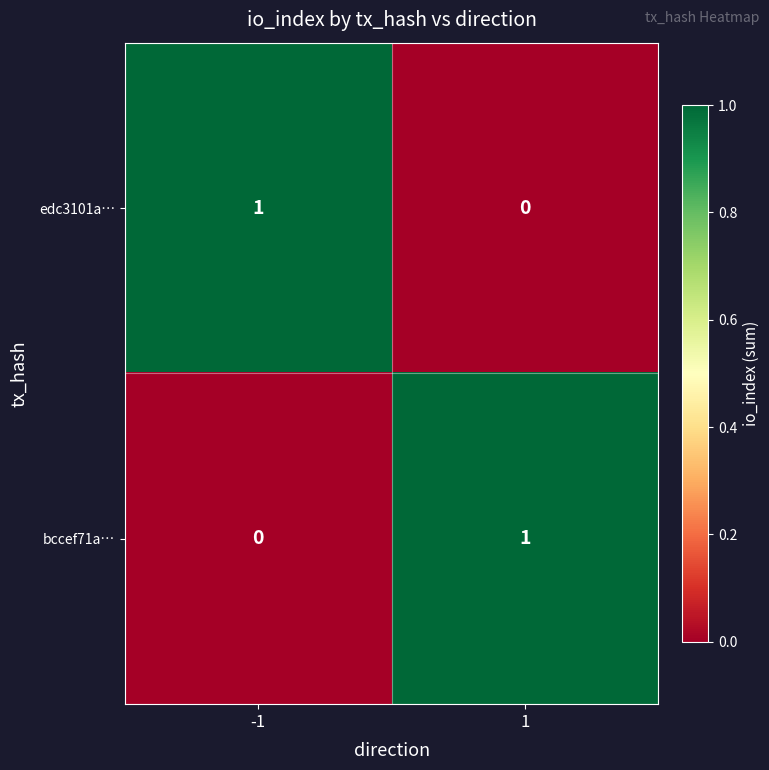

Reading right to left, extract all data points from this chart.

edc3101a…: 1=0	-1=1
bccef71a…: 1=1	-1=0